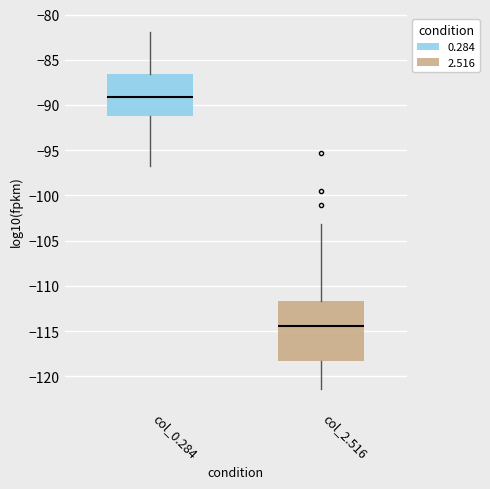

Where does the upper whisker of the box for col_0.284 end on the y-axis? The values are not printed on the chart, so give them approximately, as read against the axis.

-82.0